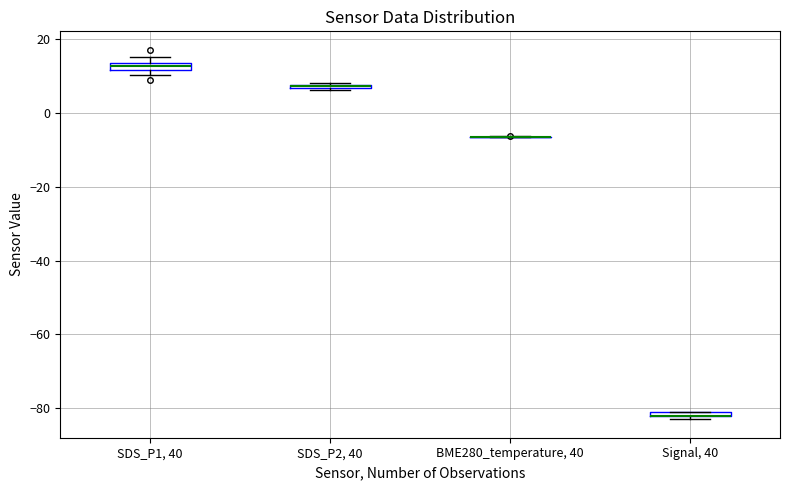

Where is the lower edge of the box for SDS_P2, 40 on the y-axis? The values are not printed on the chart, so give them approximately, as read against the axis.

6